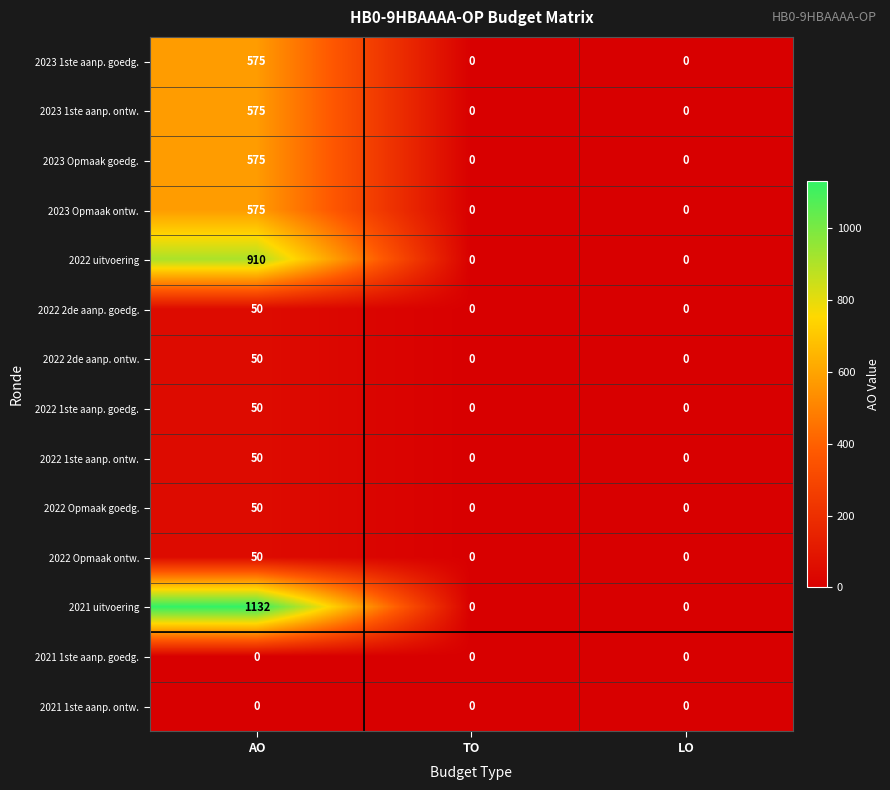

What is the greatest value displayed?

1132